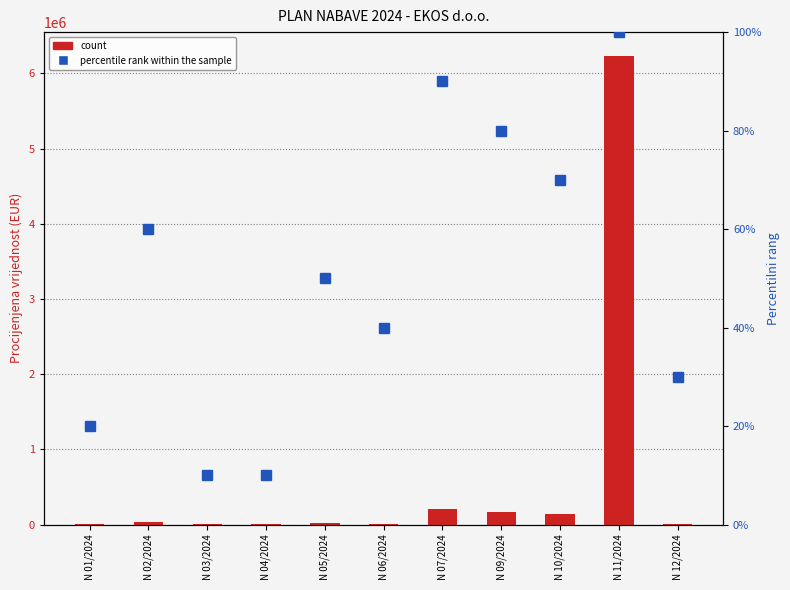

List the series in order of their overall mean, lowest first.

percentile rank within the sample, count